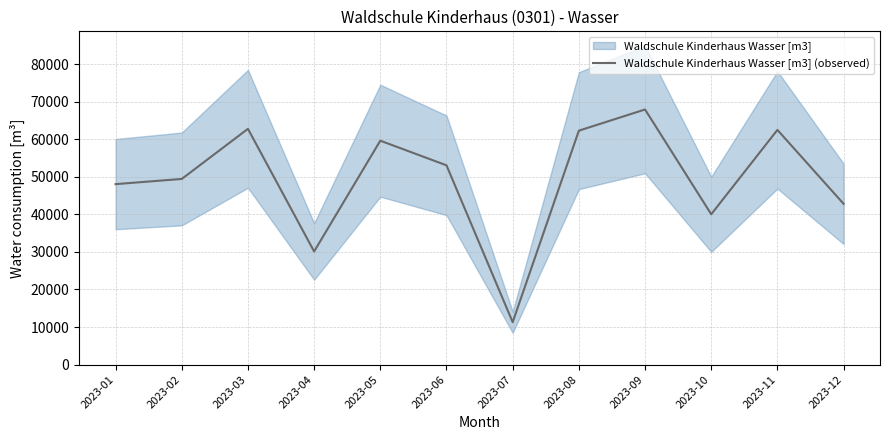

Is it true that the value at 2023-02 is 49418?

True